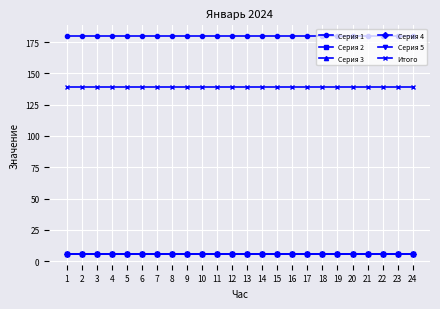

Which series has the largest total across all categories?

Серия 1